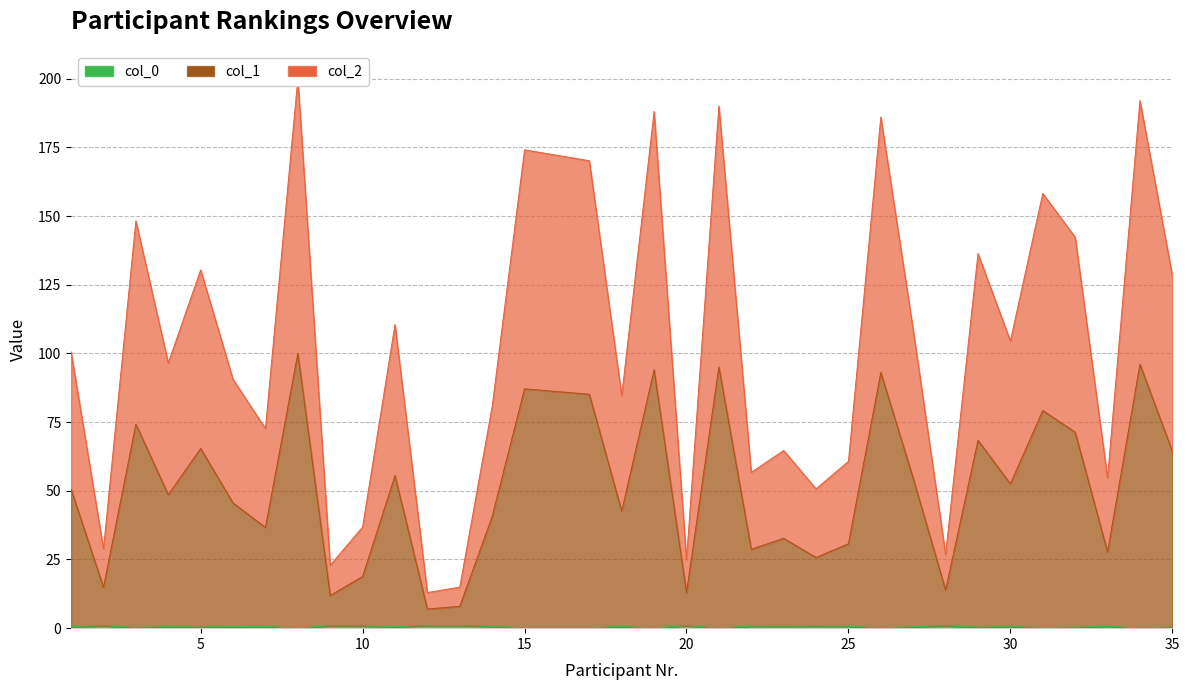

Which series changed the most between 21 and 23?

col_1